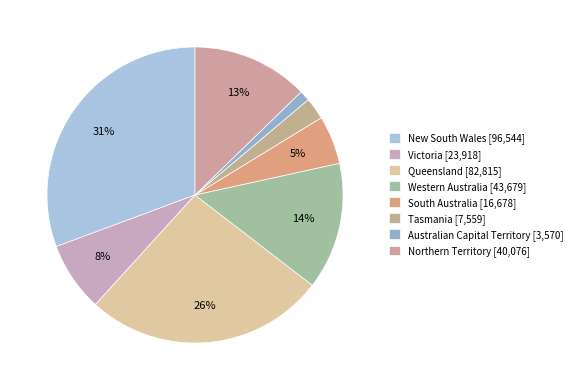

Count the number of slices in the pie.

8